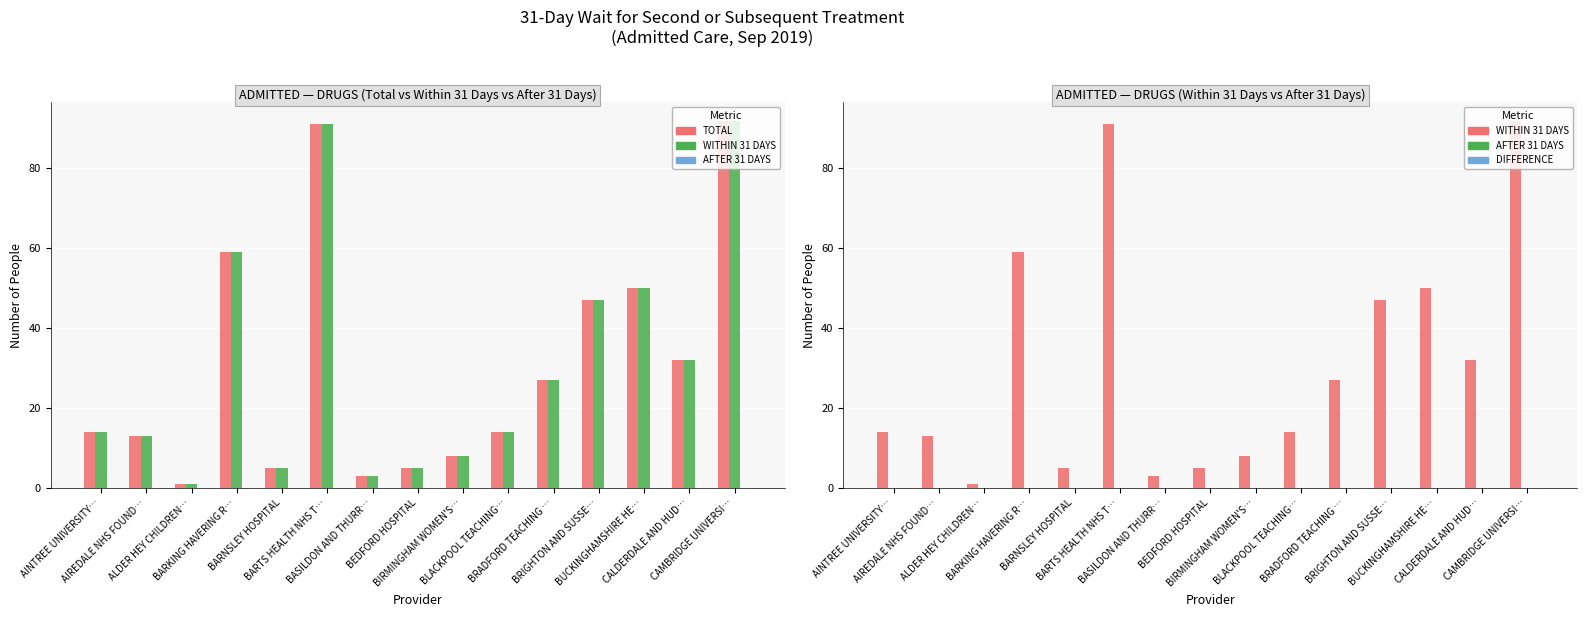

Reading left to right, list all the values displayed in this chart.

TOTAL: 14	13	1	59	5	91	3	5	8	14	27	47	50	32	92
WITHIN 31 DAYS: 14	13	1	59	5	91	3	5	8	14	27	47	50	32	92
AFTER 31 DAYS: 0	0	0	0	0	0	0	0	0	0	0	0	0	0	0
DIFFERENCE: 0	0	0	0	0	0	0	0	0	0	0	0	0	0	0